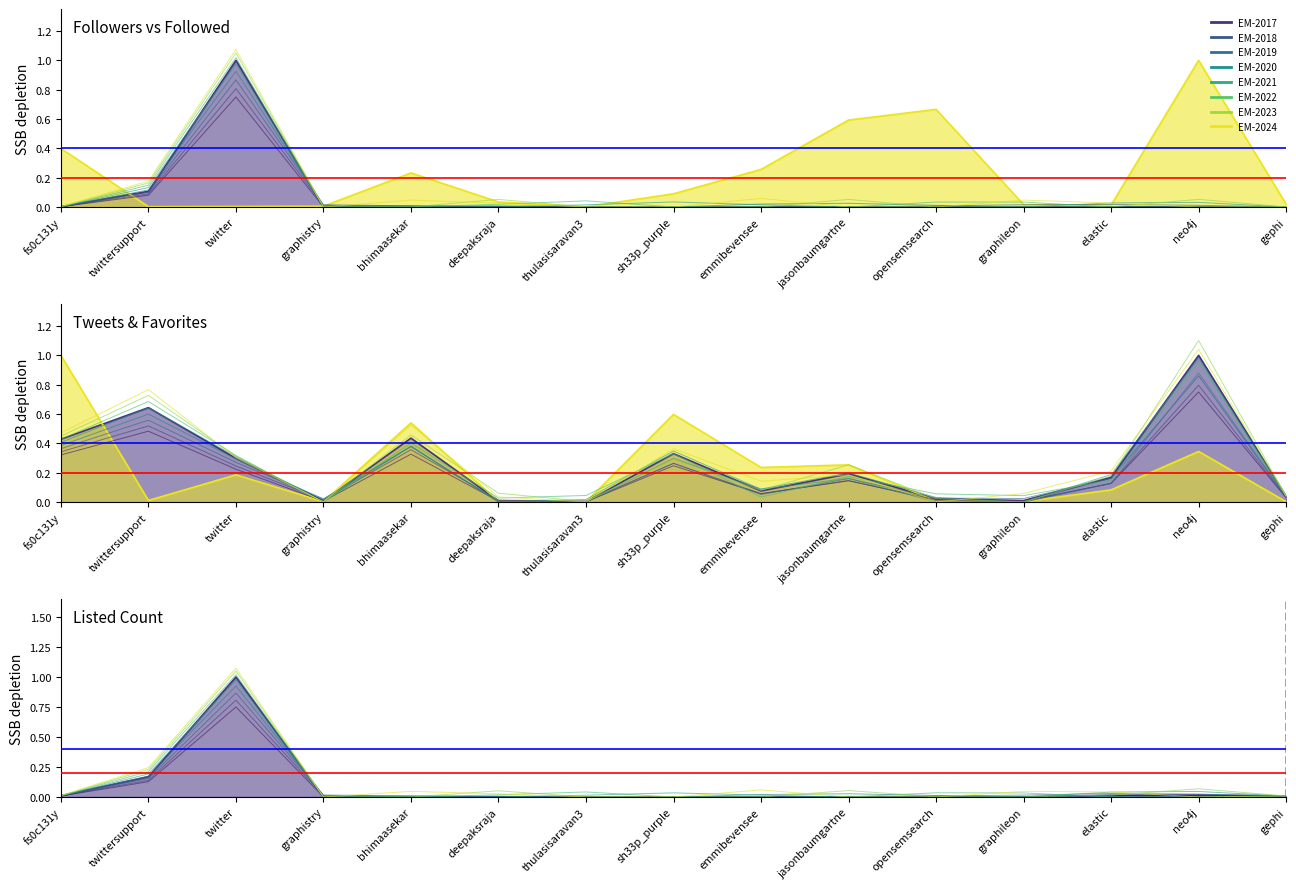

Does the chart display data point markers on the line(s)?

No